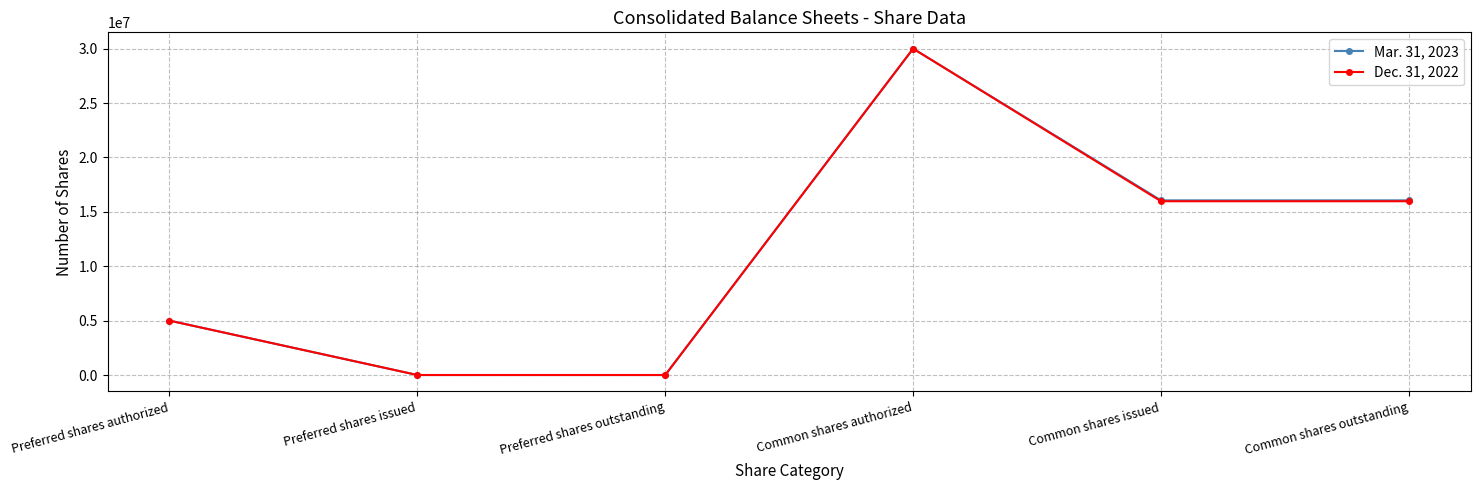

At how many categories does at least one series exceed 11015697?

3